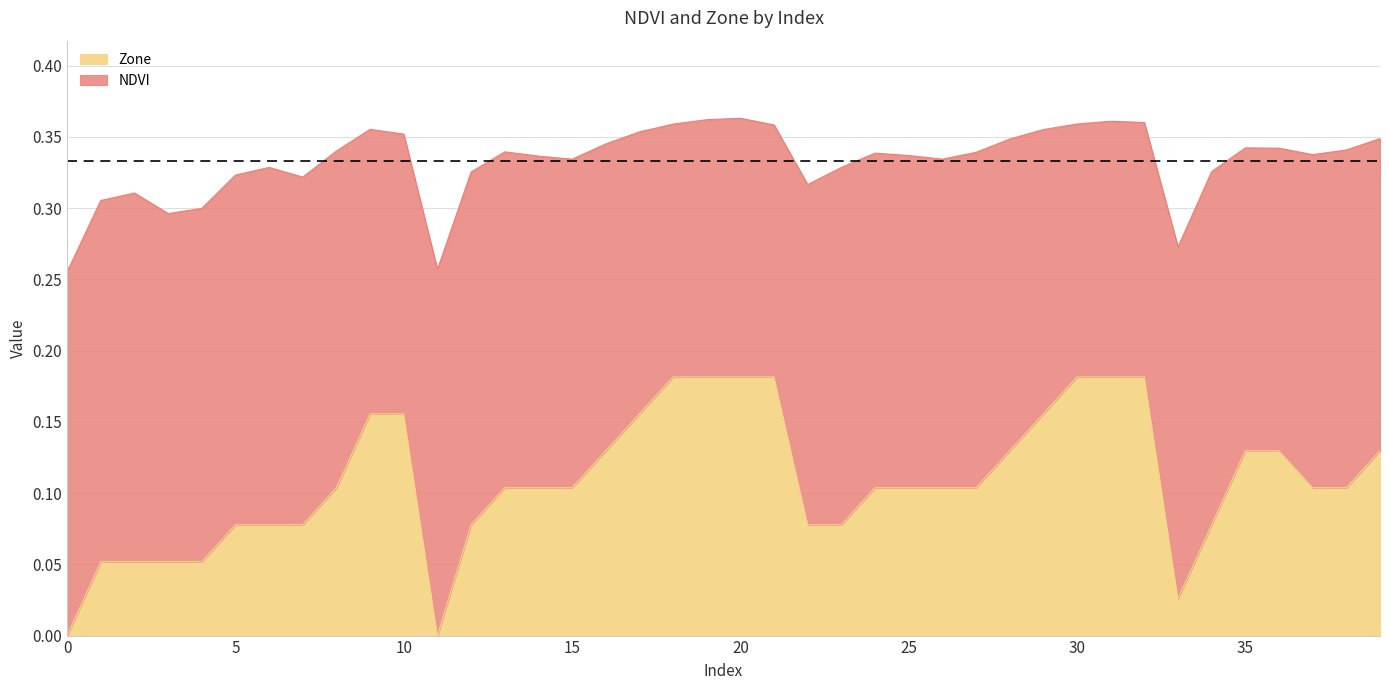

The value of NDVI at 1 is 0.3. True or false?

True